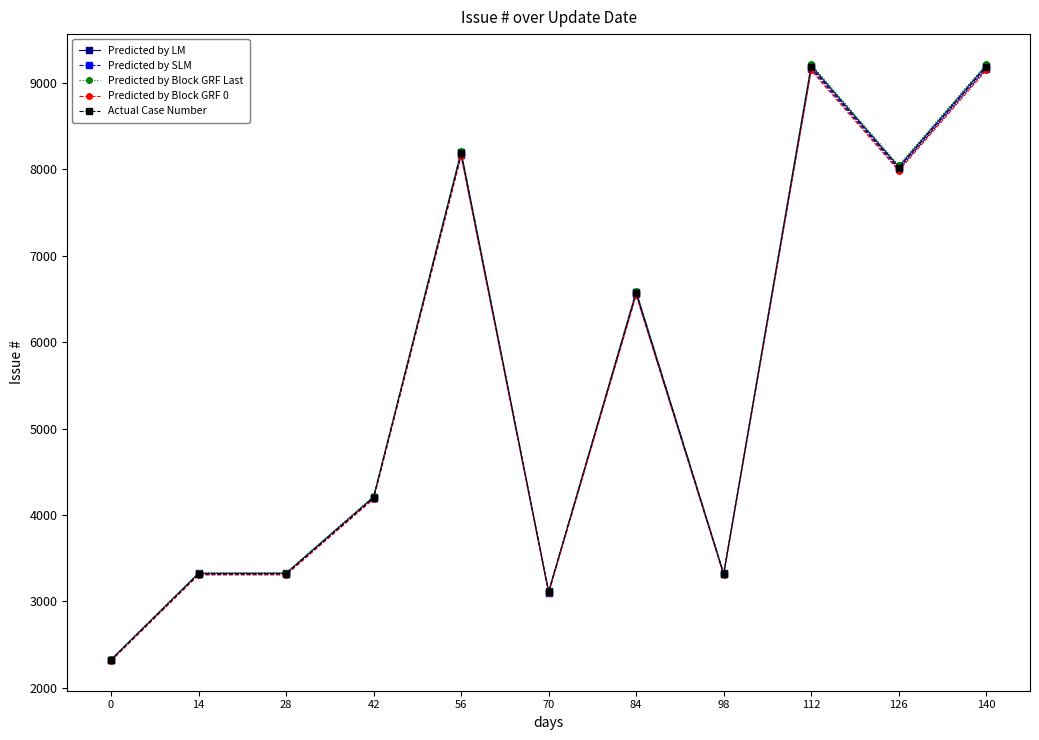

What is the maximum value for Predicted by SLM?

9165.6